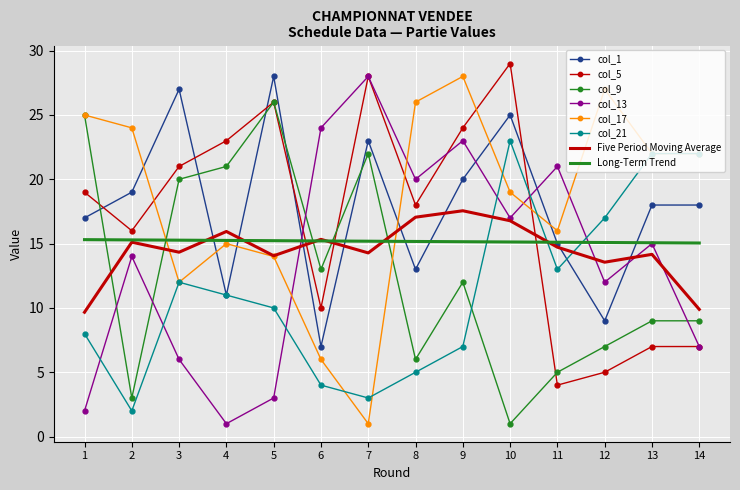

The value of Five Period Moving Average at 12 is 21.2. True or false?

False